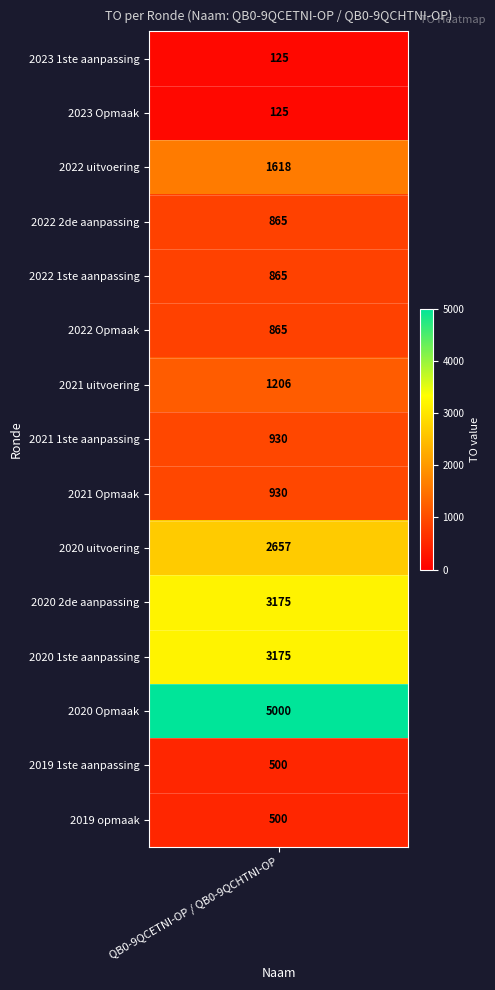

What is the ratio of the value at 2020 2de aanpassing to the value at 2019 1ste aanpassing?

6.3